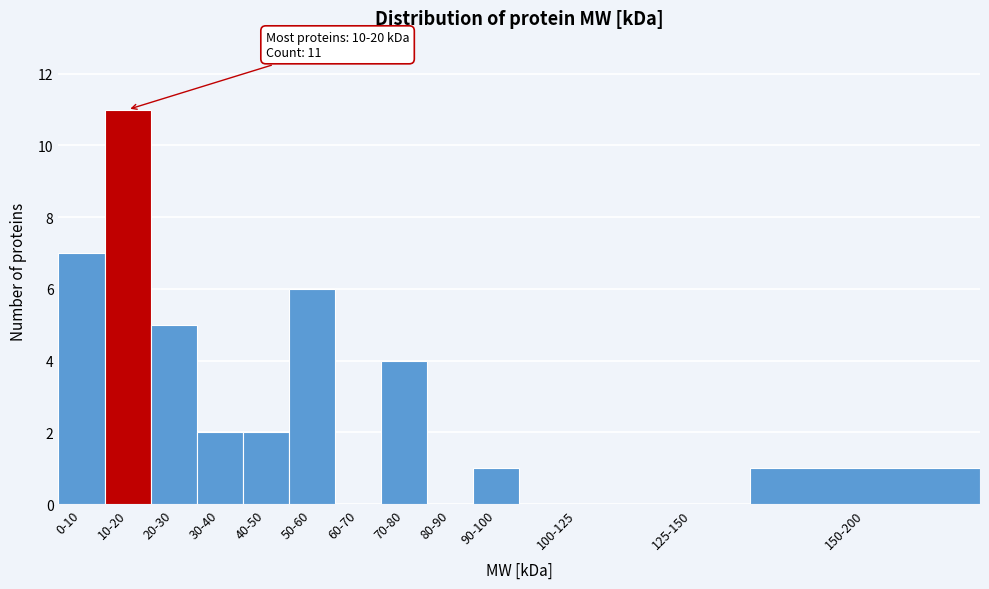

Reading left to right, extract all data points from this chart.

0-10=7	10-20=11	20-30=5	30-40=2	40-50=2	50-60=6	60-70=0	70-80=4	80-90=0	90-100=1	100-125=0	125-150=0	150-200=1